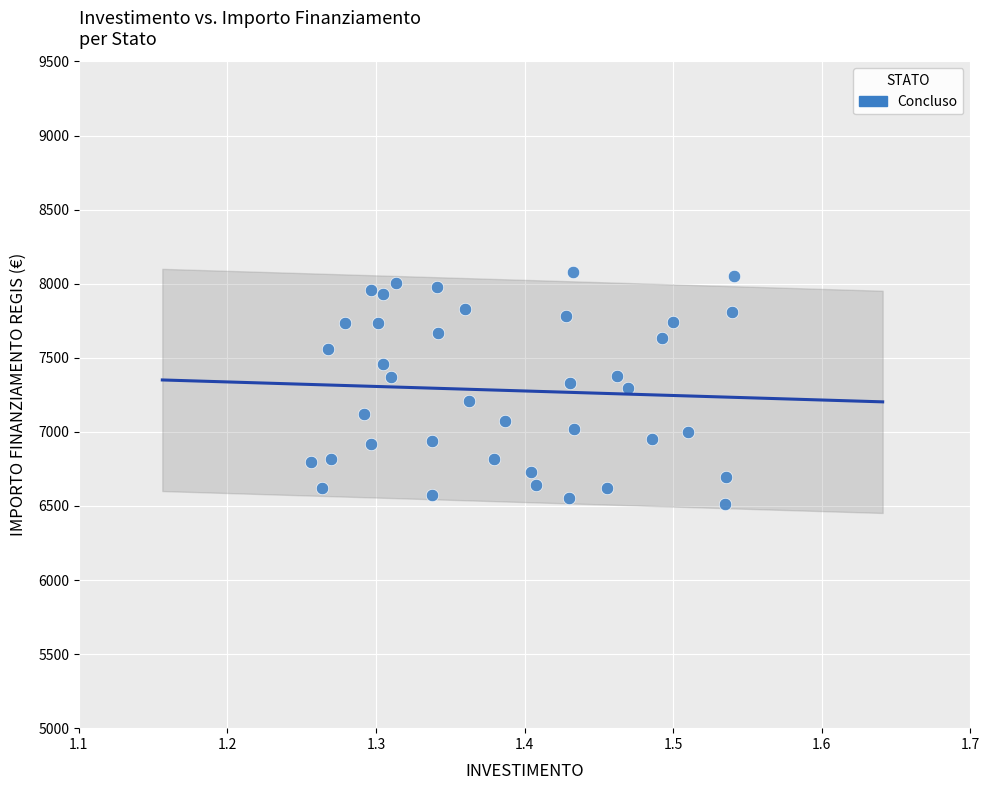

What is the range of Y values (max minus min)?

1570.2